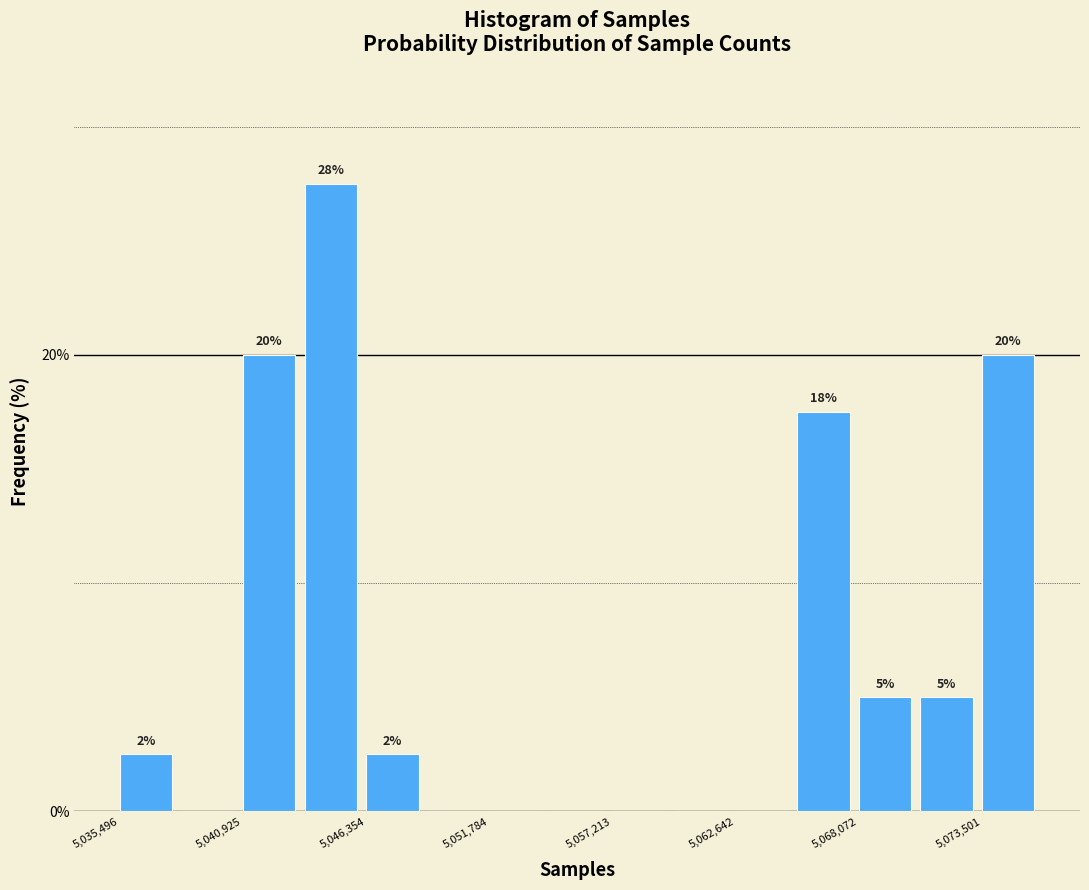

Read against the x-axis, roughly where is the centre of the tallest bar?

5045000